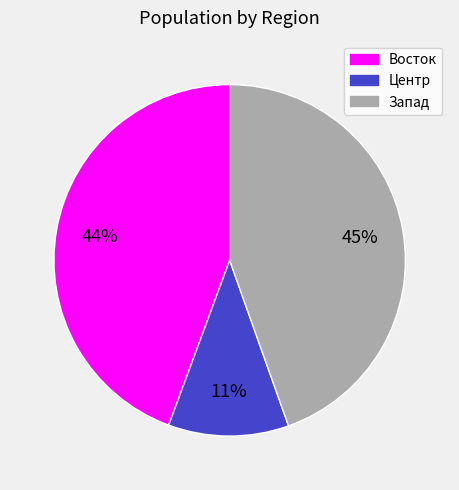

Is there a majority slice in this chart?

No